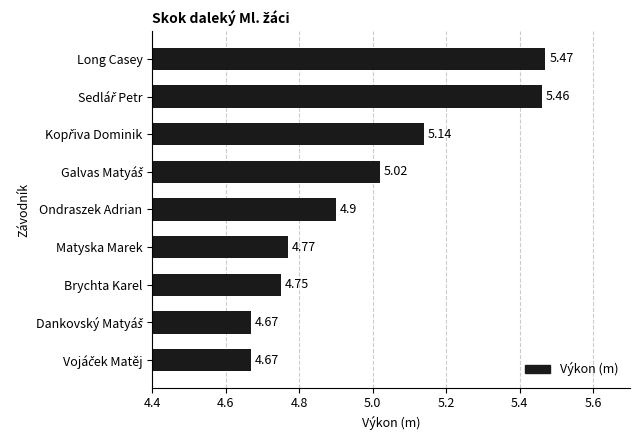

Which category has the highest value across all series?

Long Casey